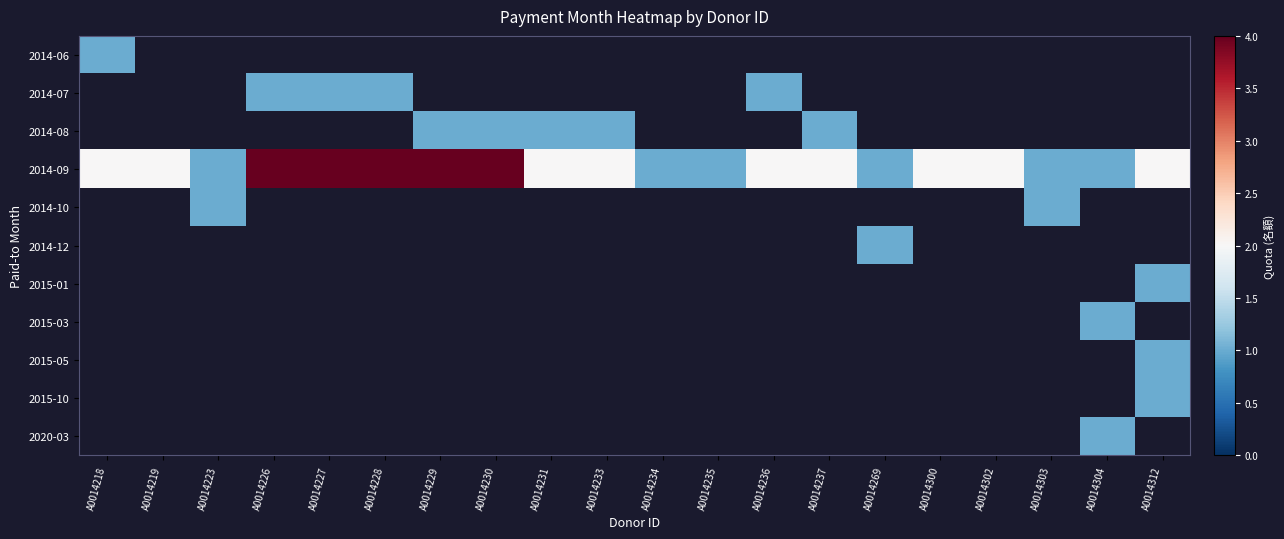

At how many categories does at least one series exceed 2?

5